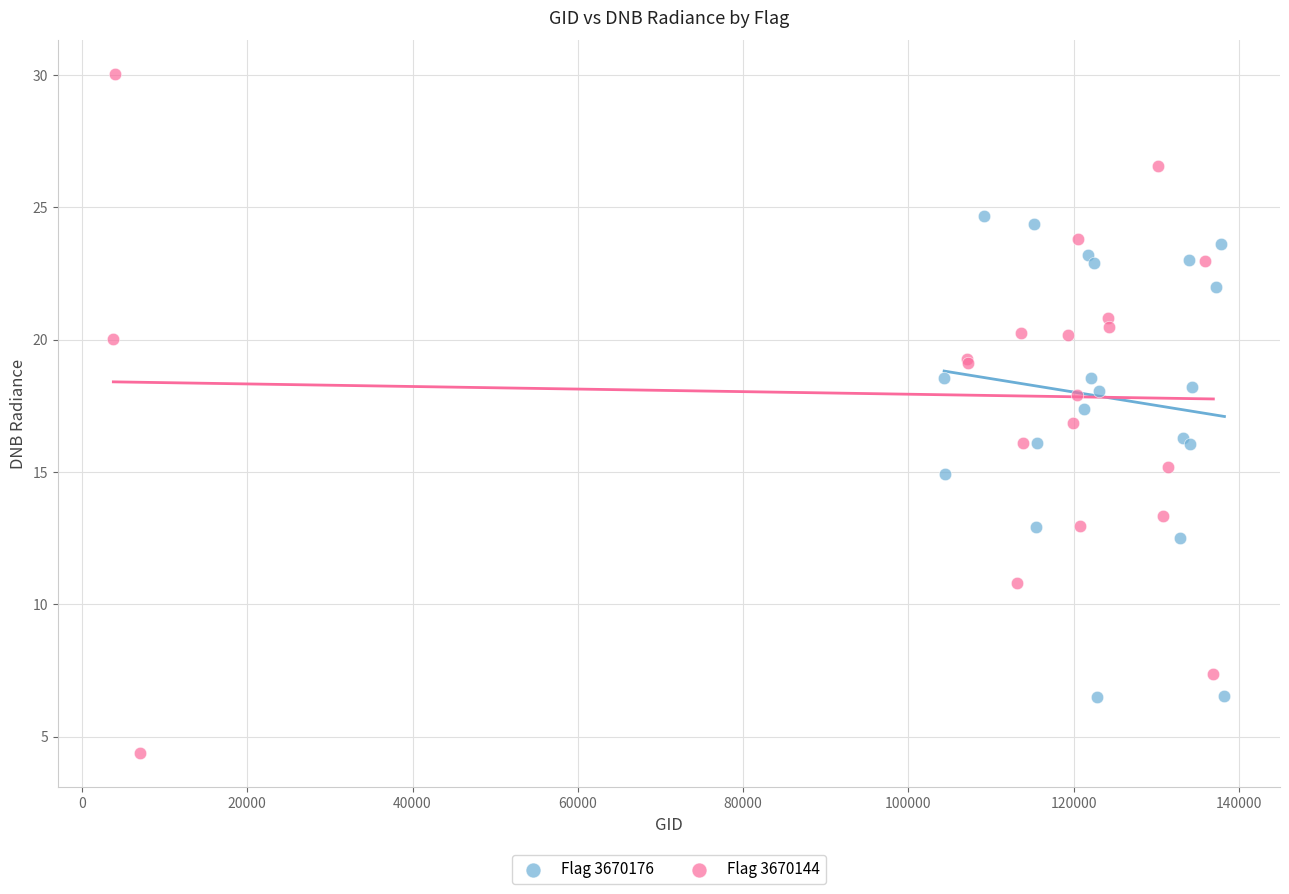

Which series reaches the maximum Y coordinate?

Flag 3670144